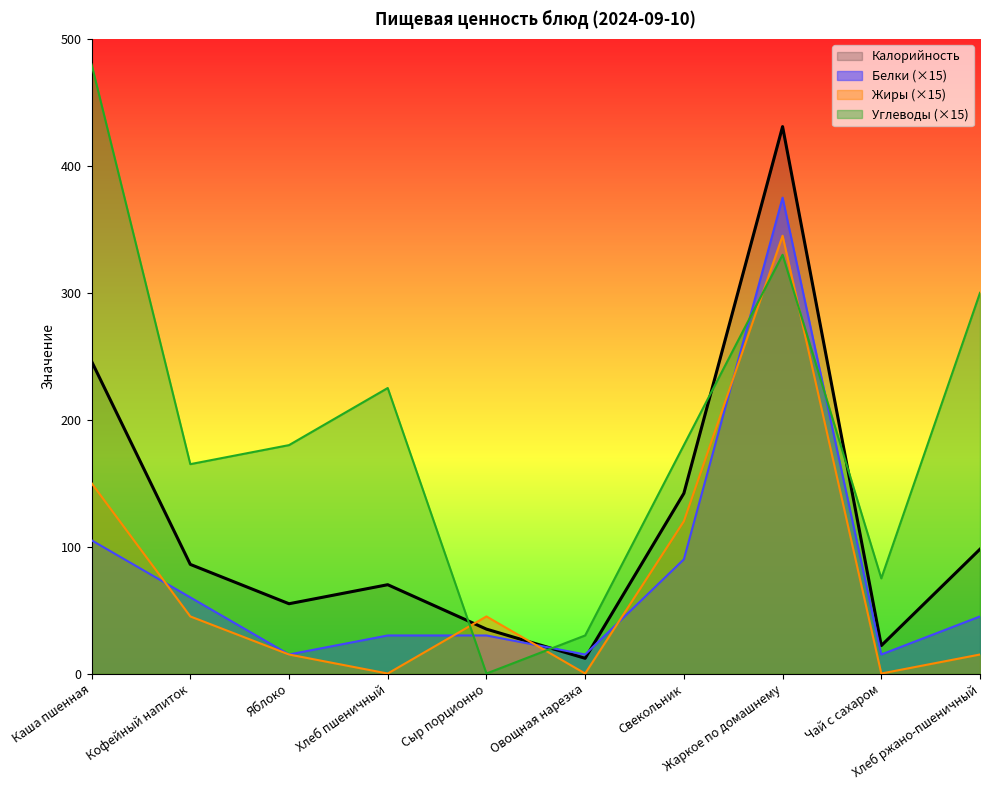

What position from the left is Жаркое по домашнему?

8